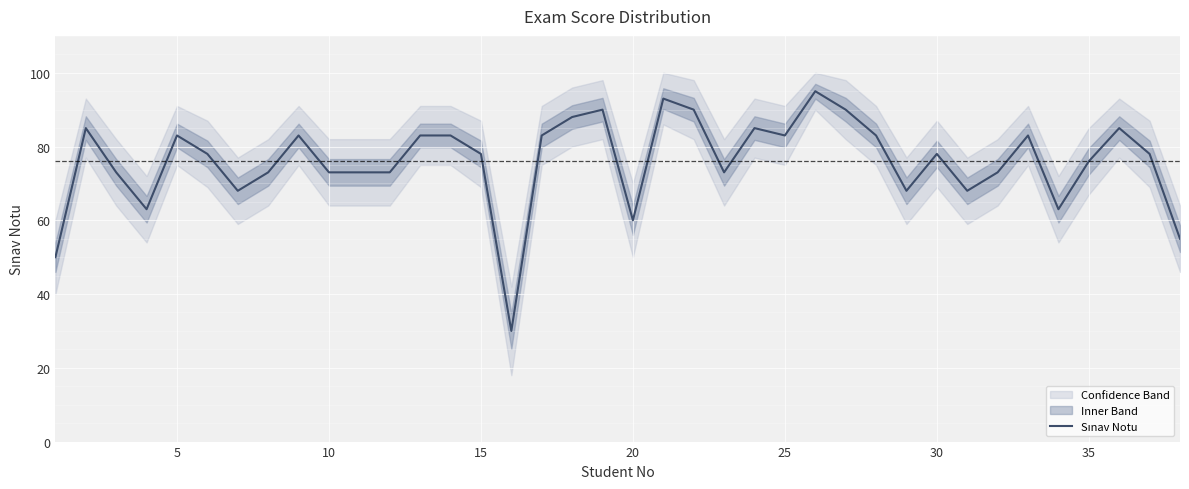

Is it true that the value at 5 is 128?

False